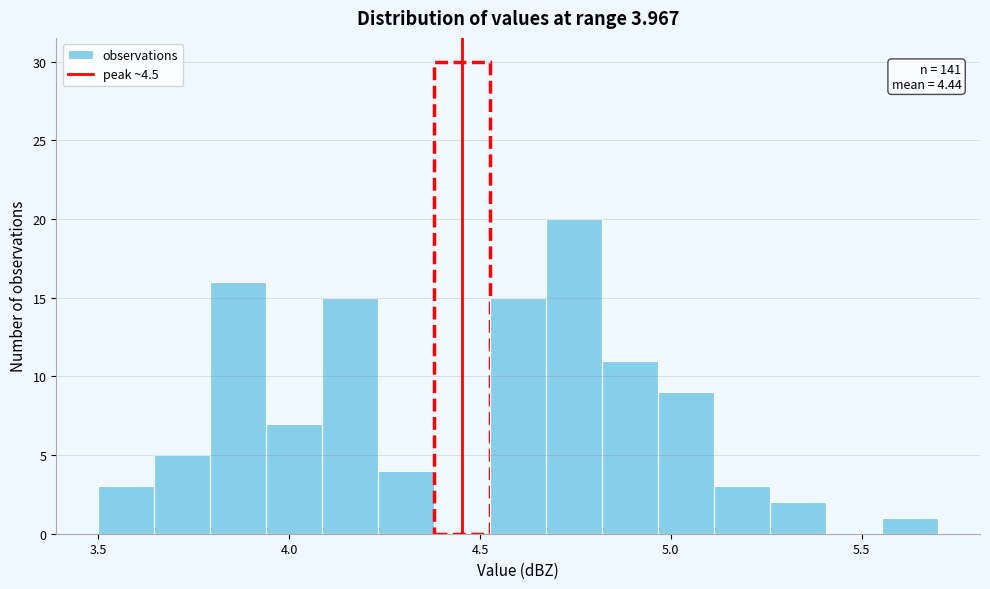

Read against the x-axis, roughly where is the centre of the tallest bar?

4.45